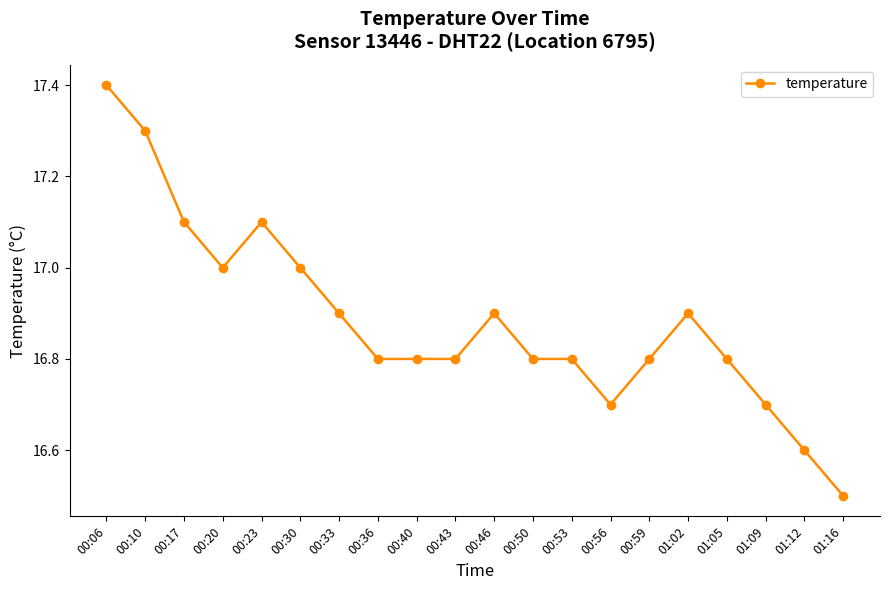

What is the sum of the values at 00:50 and 01:12?

33.4